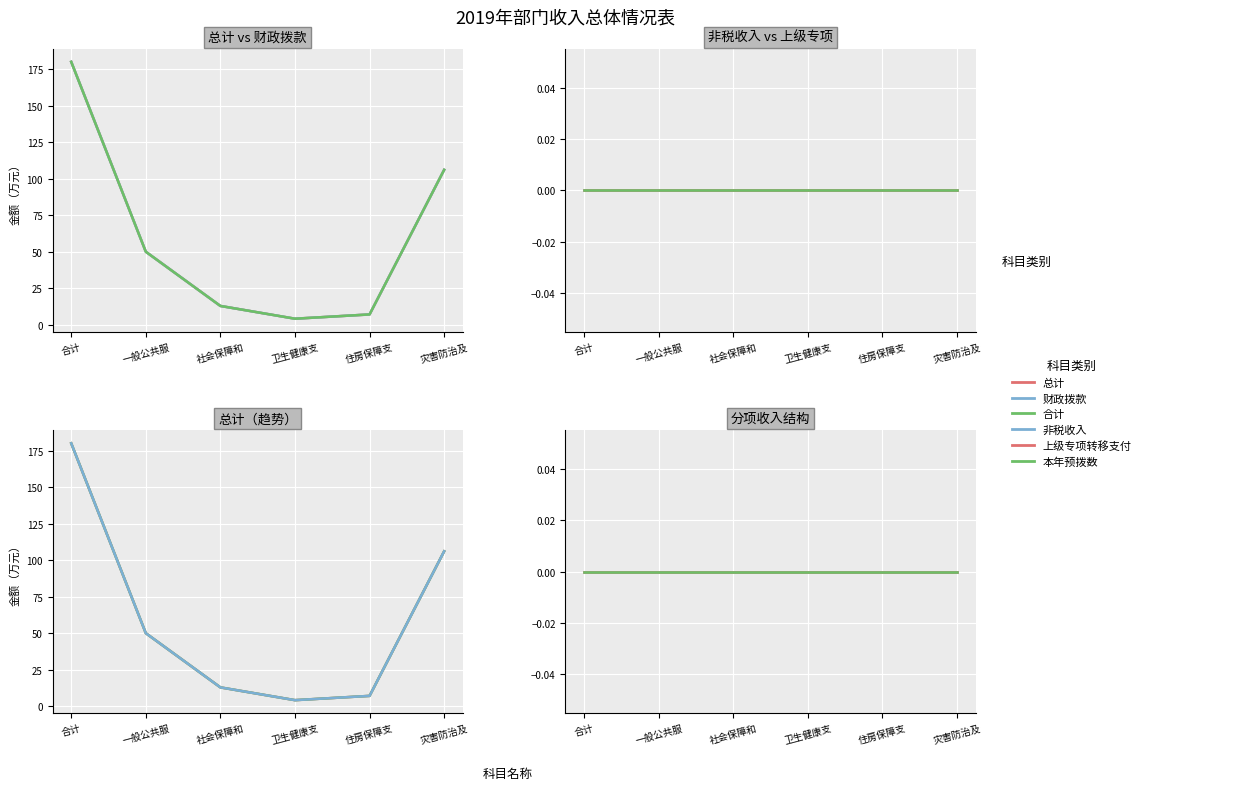

Rank the series by their maximum value, from highest to lowest.

总计, 财政拨款, 合计, 非税收入, 上级专项转移支付, 本年预拨数